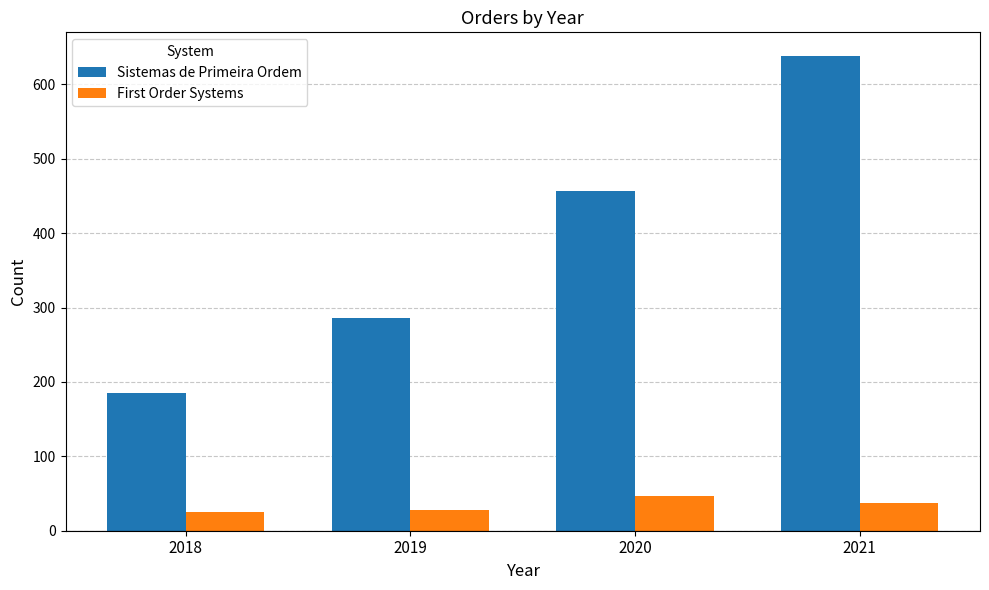

What is the highest value of the First Order Systems series?

47